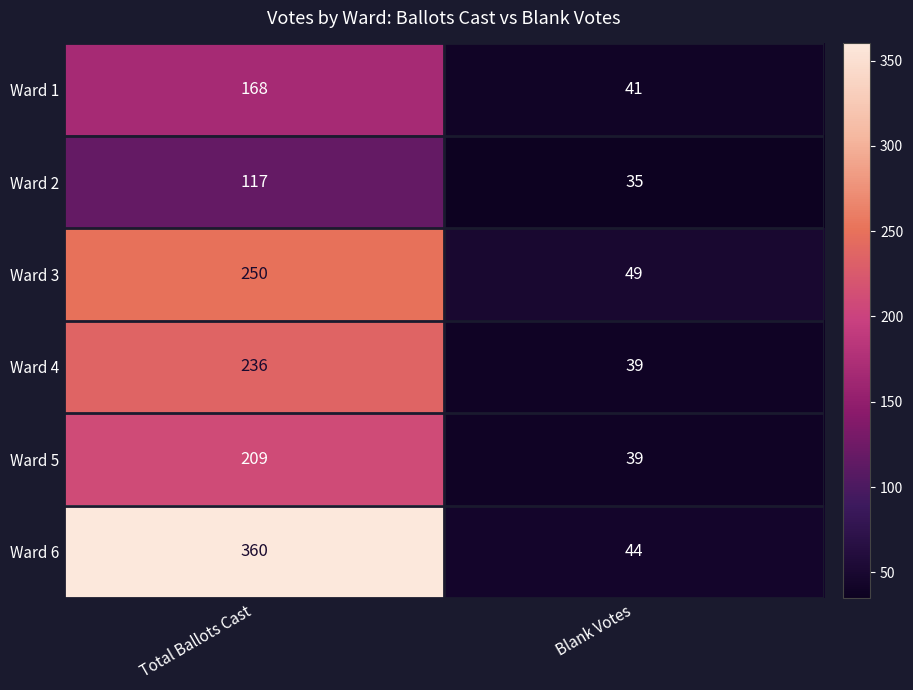

What value does the Ward 4 series have at Blank Votes?

39